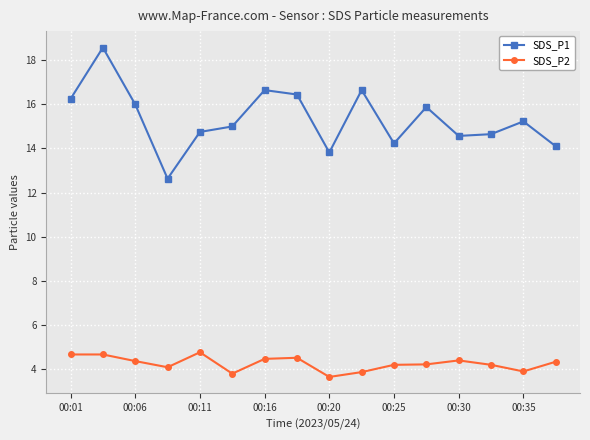

Which series has the widest spread of values?

SDS_P1